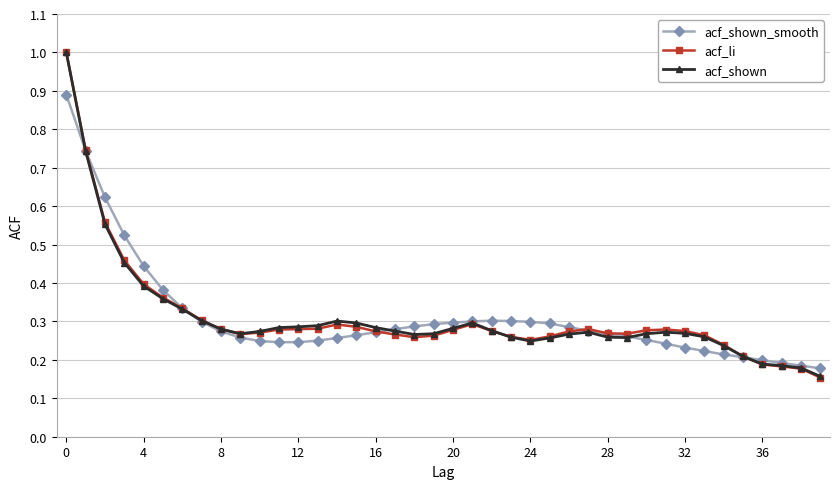

What is the greatest value displayed?

1.0